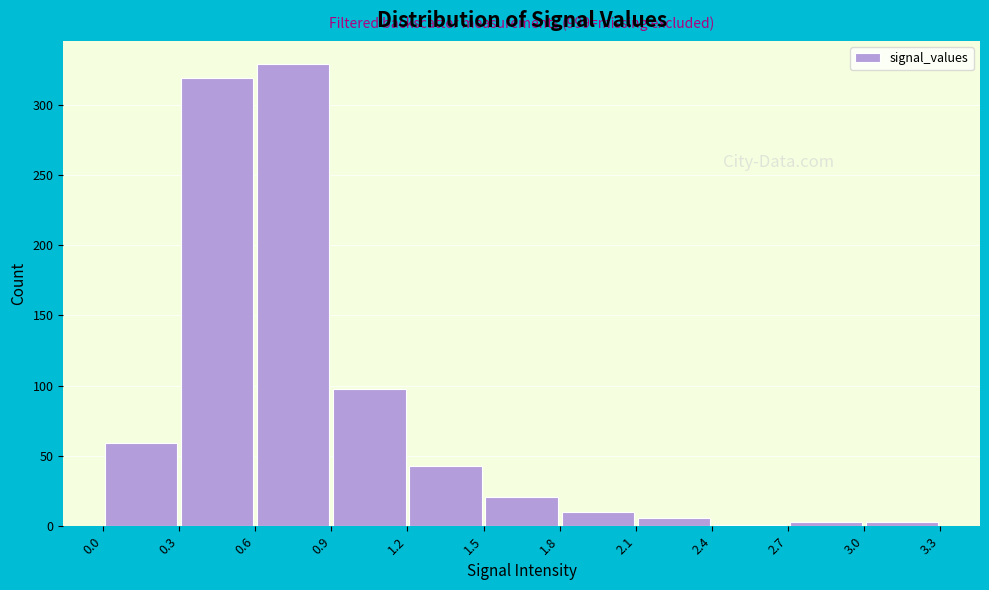

Which range on the x-axis has the tallest bar?

0.6 to 0.9